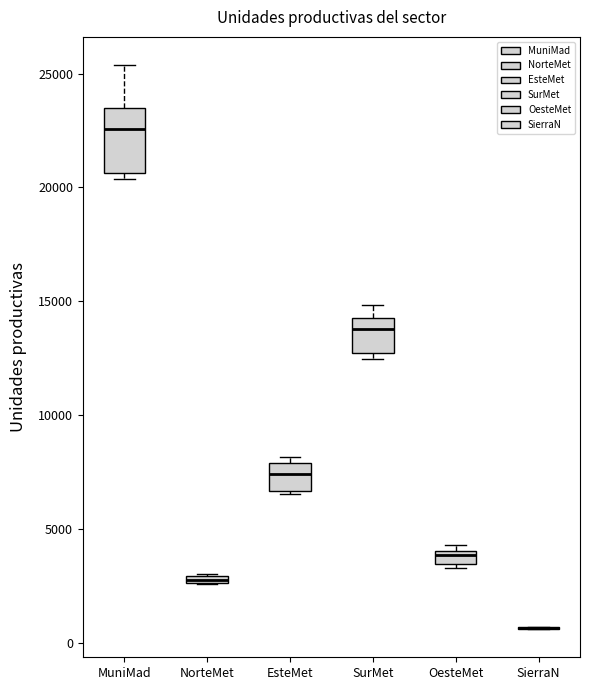

Which box is the tallest, from its lower edge to its upper edge?

MuniMad